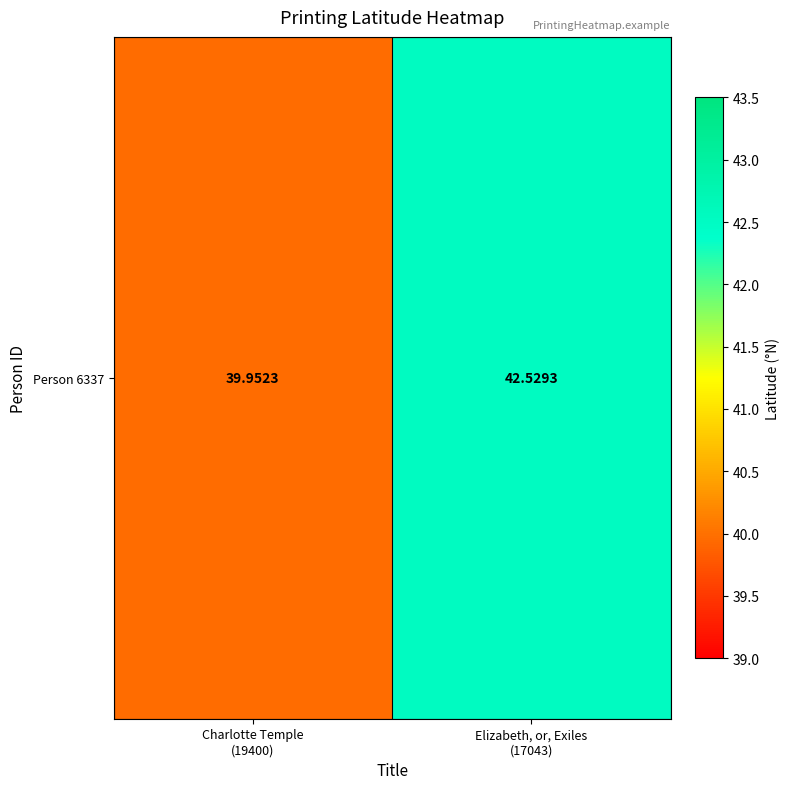

Where is the data nearest to the value 41?

Charlotte Temple
(19400)